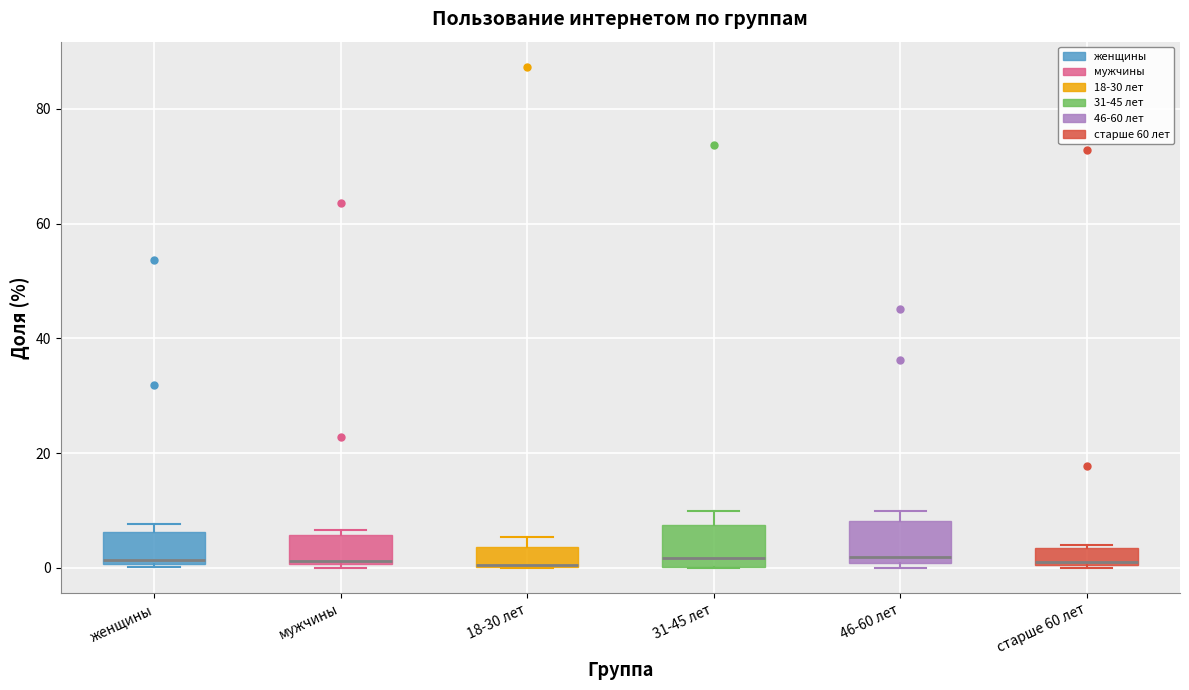

Where is the lower edge of the box for 18-30 лет on the y-axis? The values are not printed on the chart, so give them approximately, as read against the axis.

0